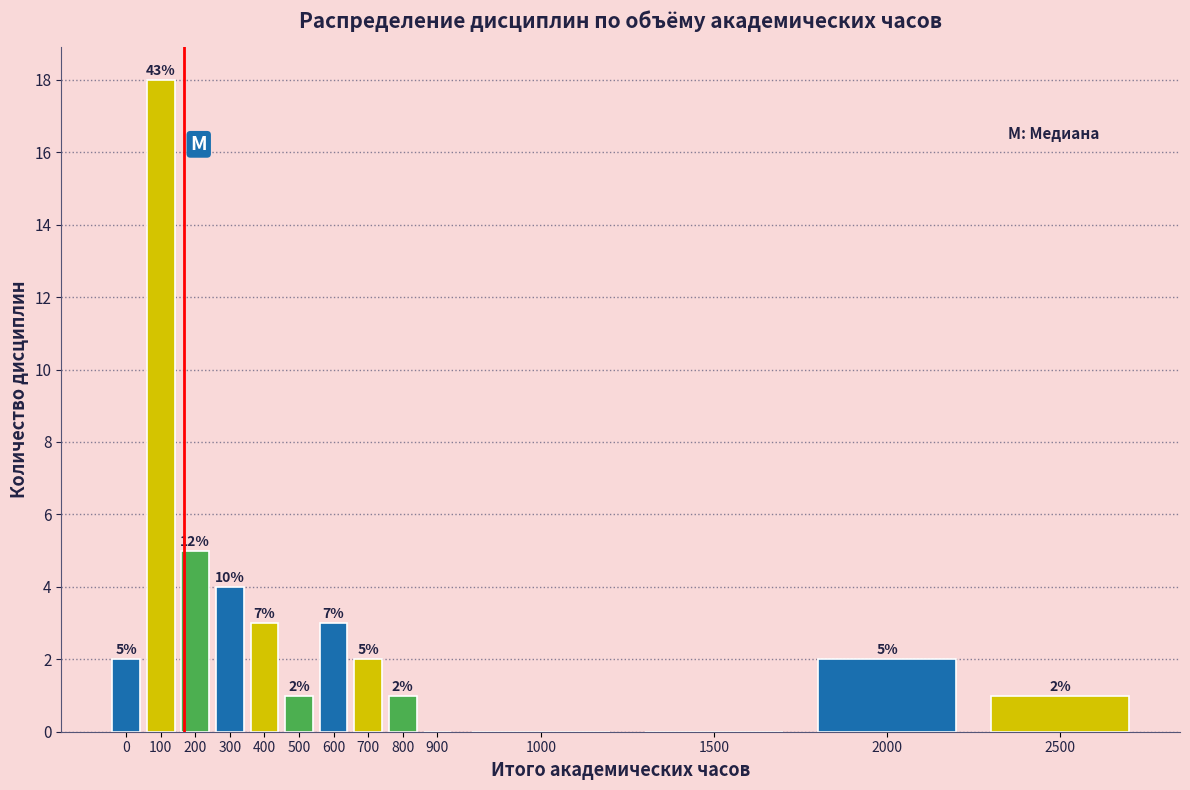

Reading right to left, list all the values displayed in this chart.

2500=1	2000=2	1500=0	1000=0	900=0	800=1	700=2	600=3	500=1	400=3	300=4	200=5	100=18	0=2